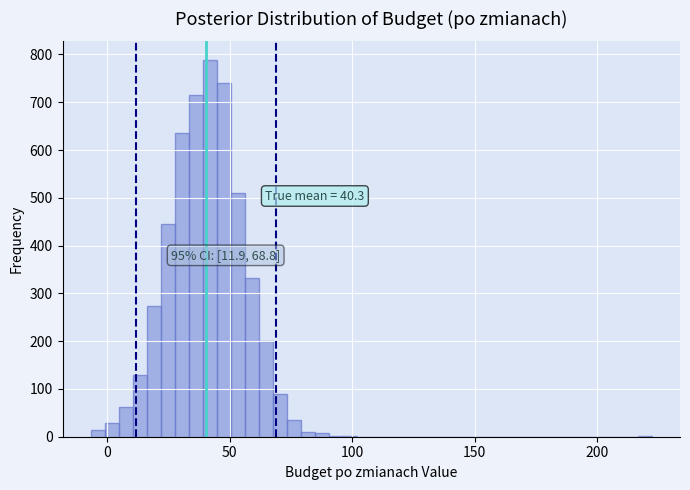

Around what value on the x-axis is the tallest bar? Give the approximate position of its centre, as read against the axis.

40